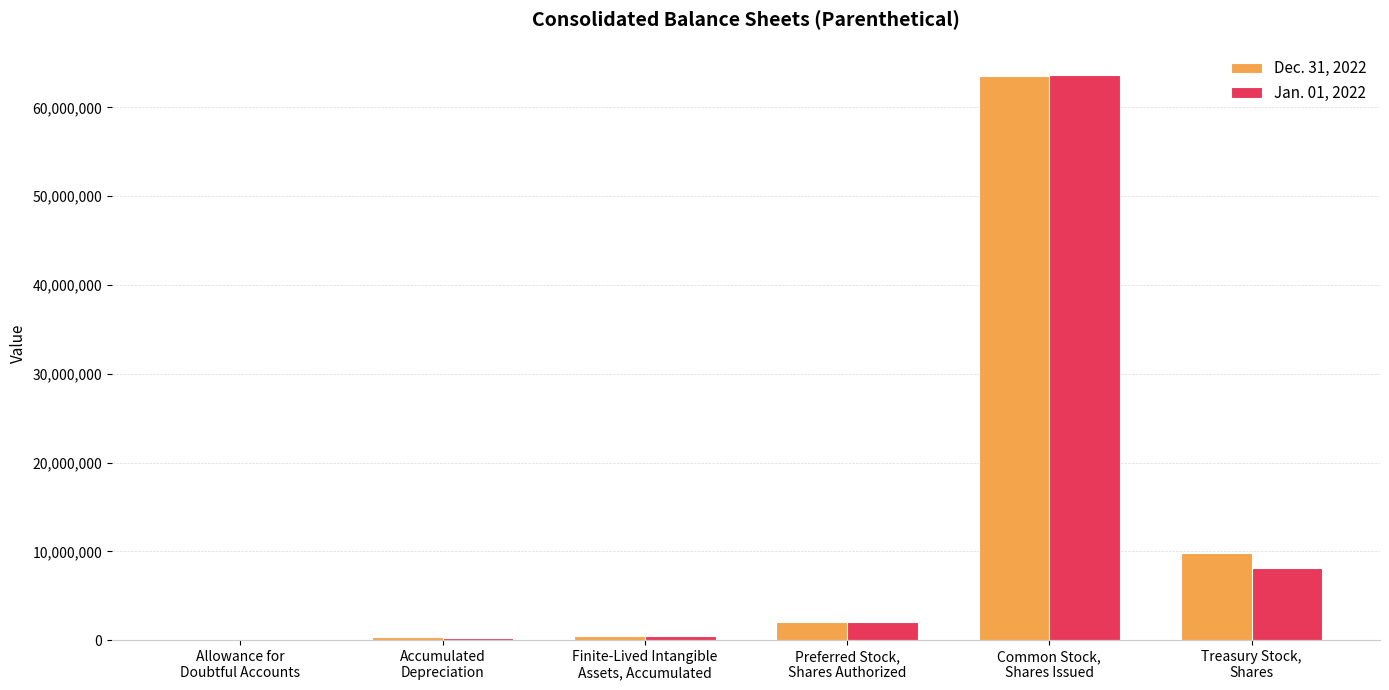

How many categories are shown in the chart?

6